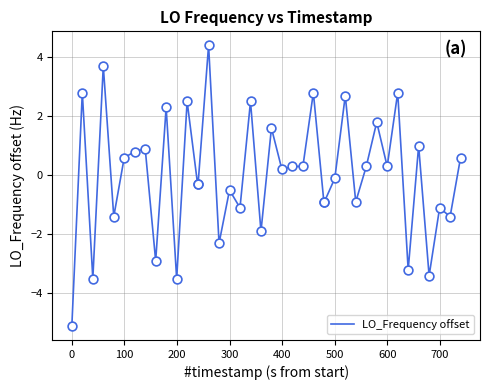

What is the greatest value displayed?

4.4